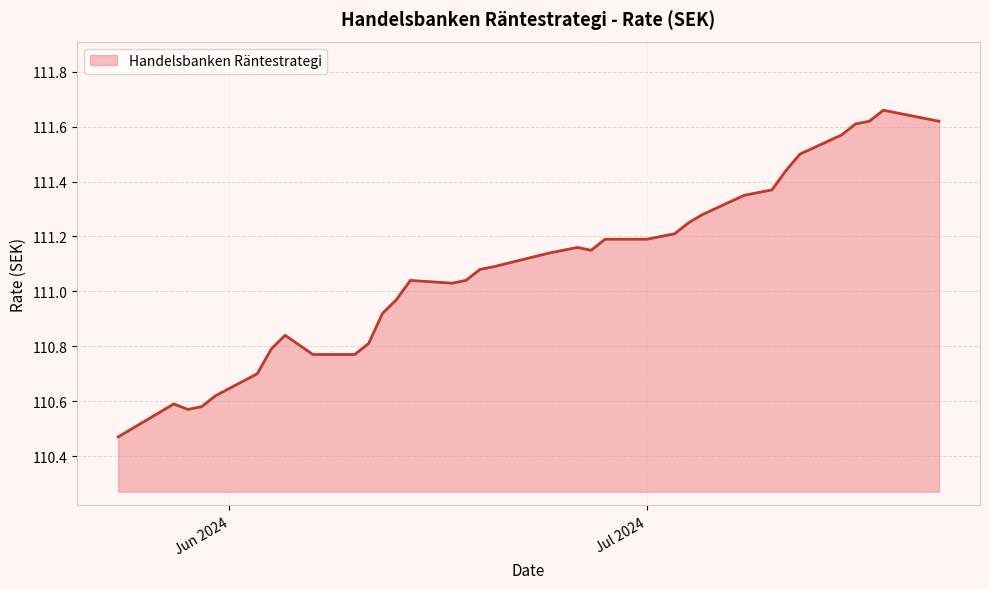

What is the difference between the maximum and minimum values?

1.2